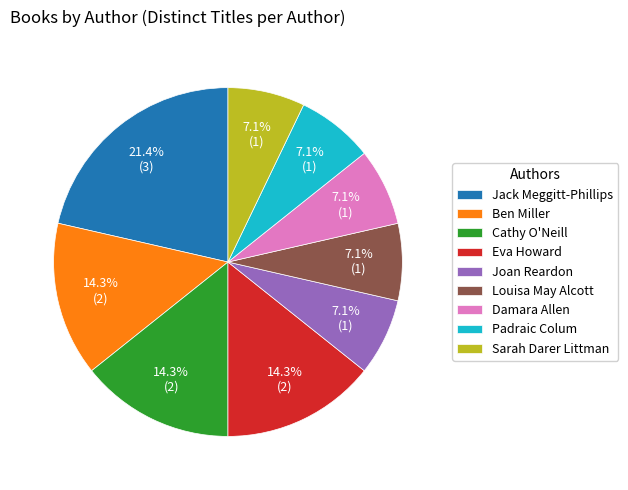

Count the number of slices in the pie.

9